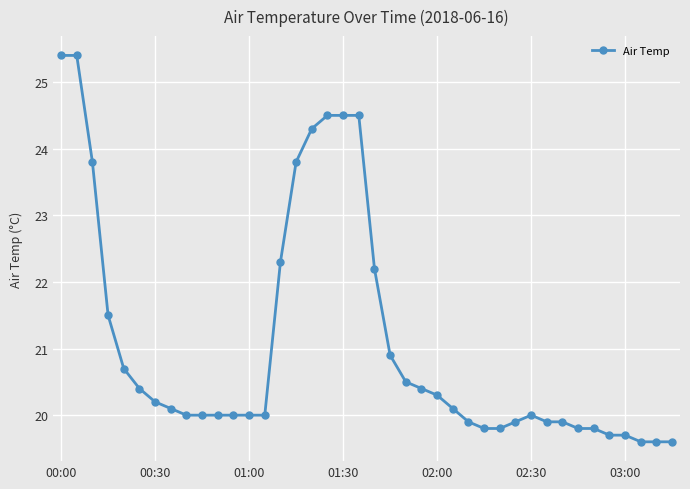

How many lines are shown in the chart?

1